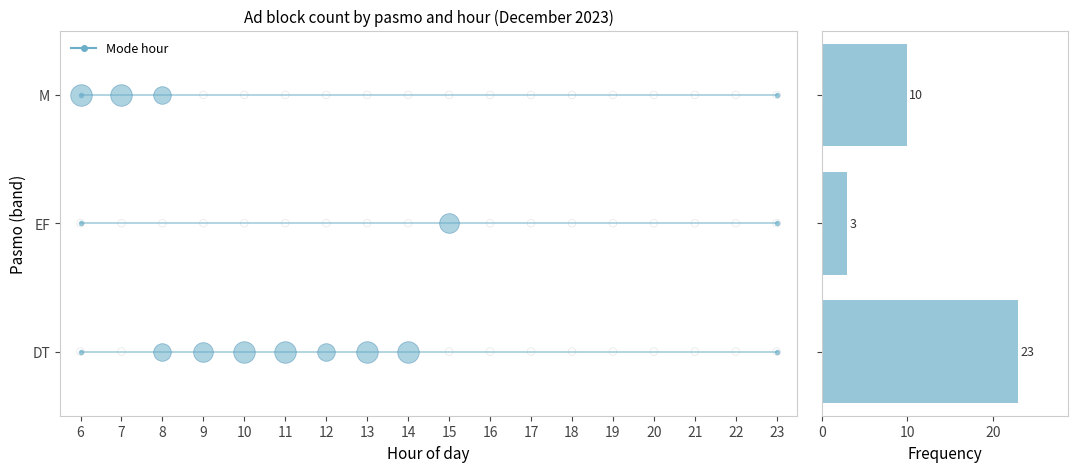

What is the minimum value shown in the chart?

3